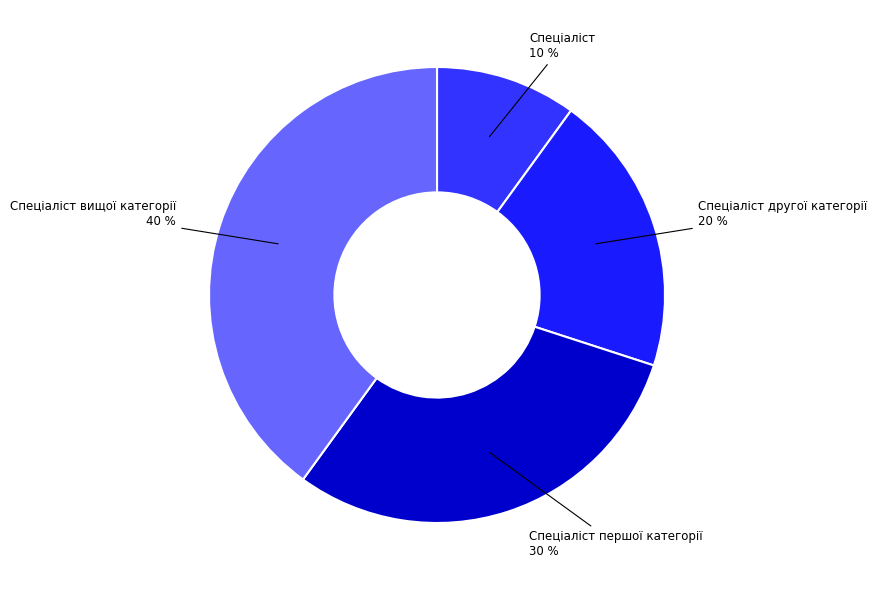

The Спеціаліст slice represents 10% of the pie. True or false?

True